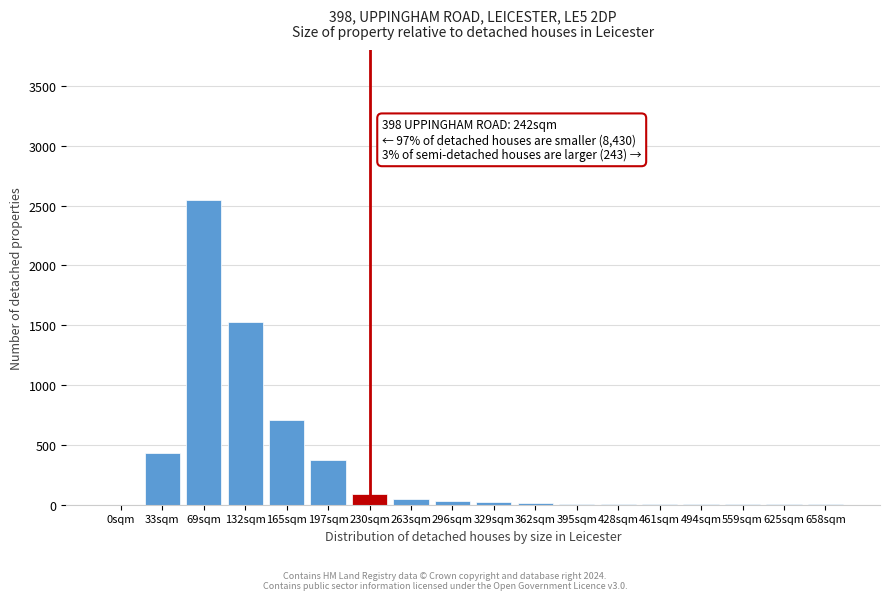

What is the maximum value shown in the chart?

2550